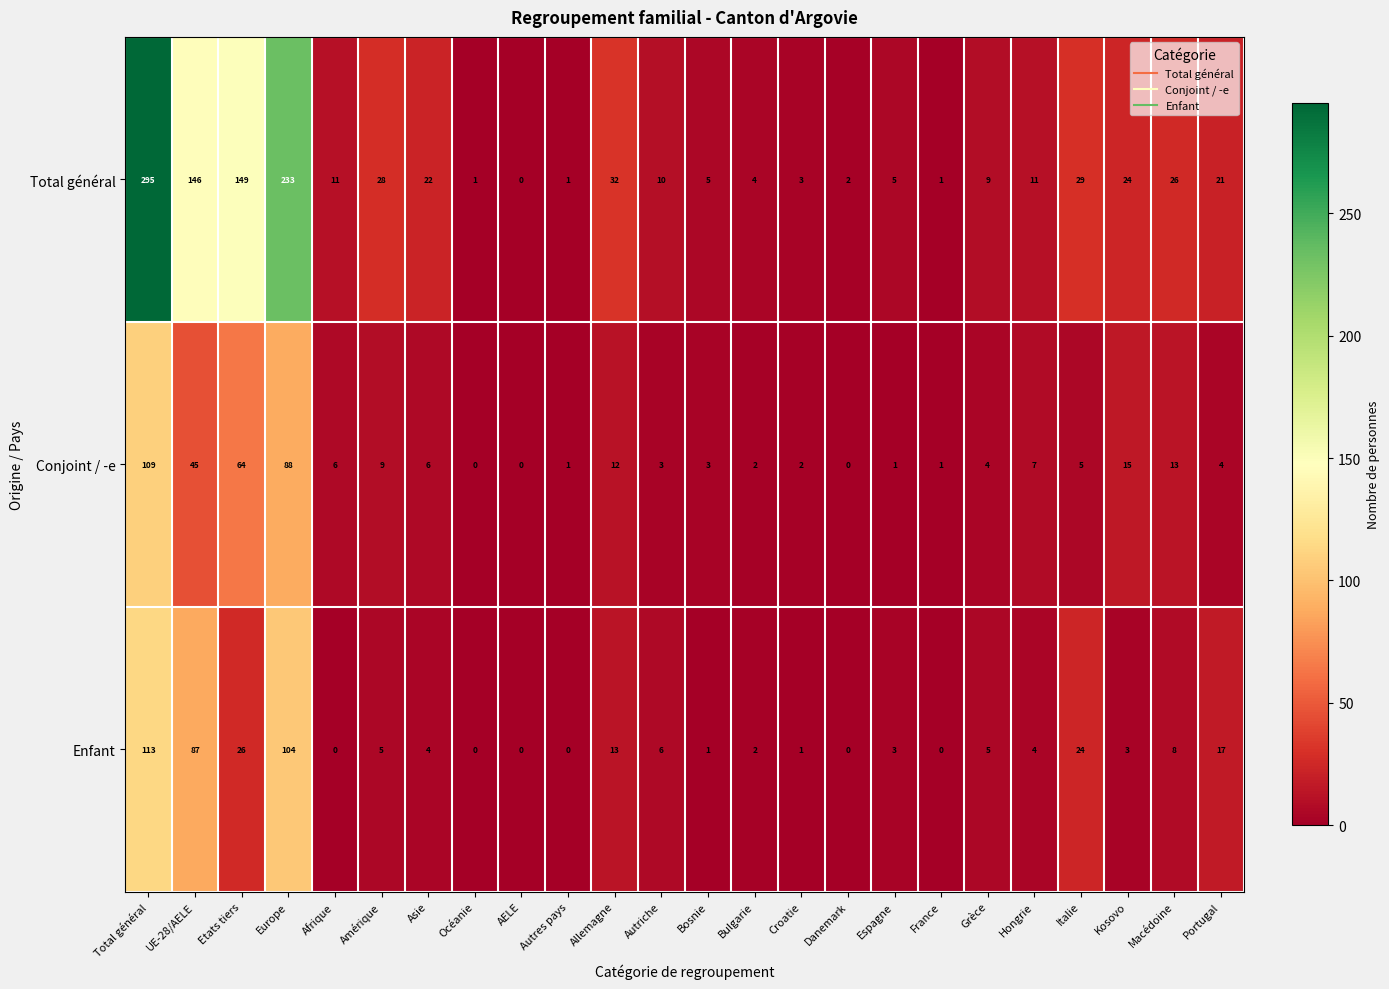

List the series in order of their peak value, highest first.

Total général, Enfant, Conjoint / -e